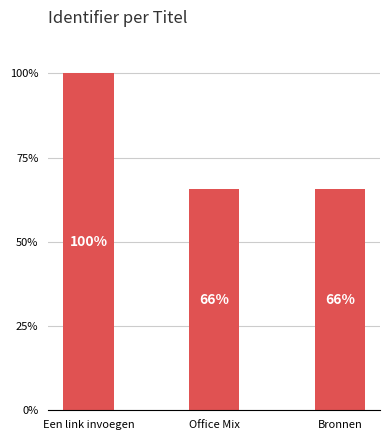

How many bars are there in total?

3